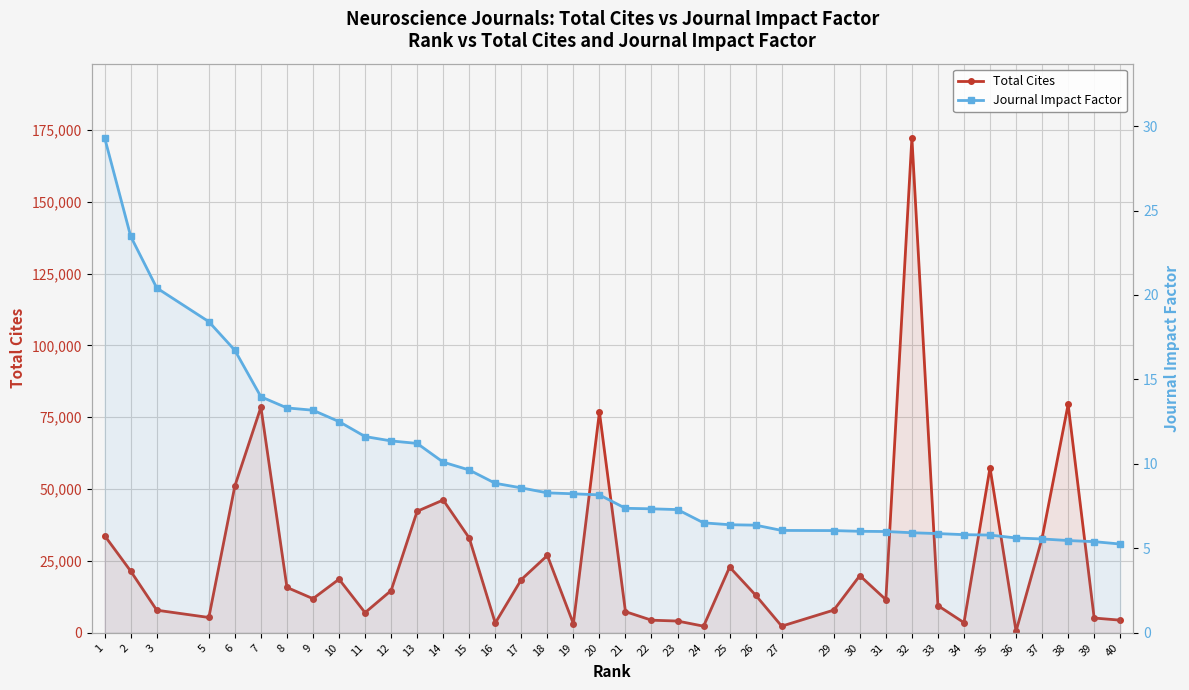

At which category does the chart reach its minimum across all series?

40